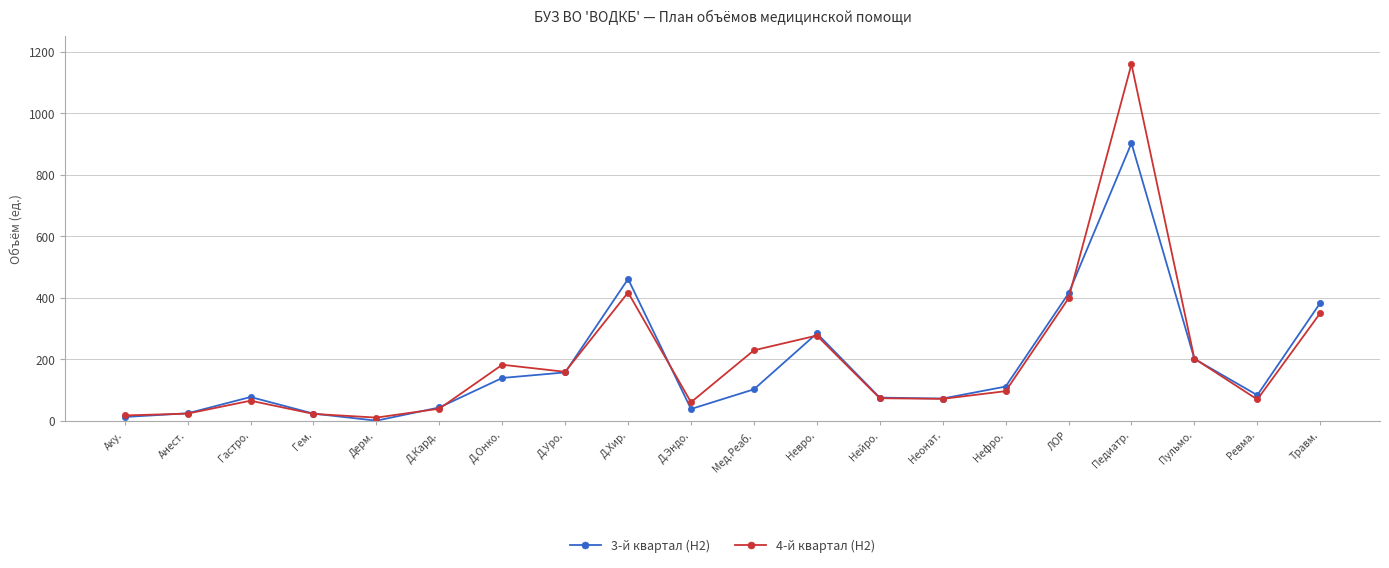

At which label does 4-й квартал (H2) first exceed 96?

Д.Онко.